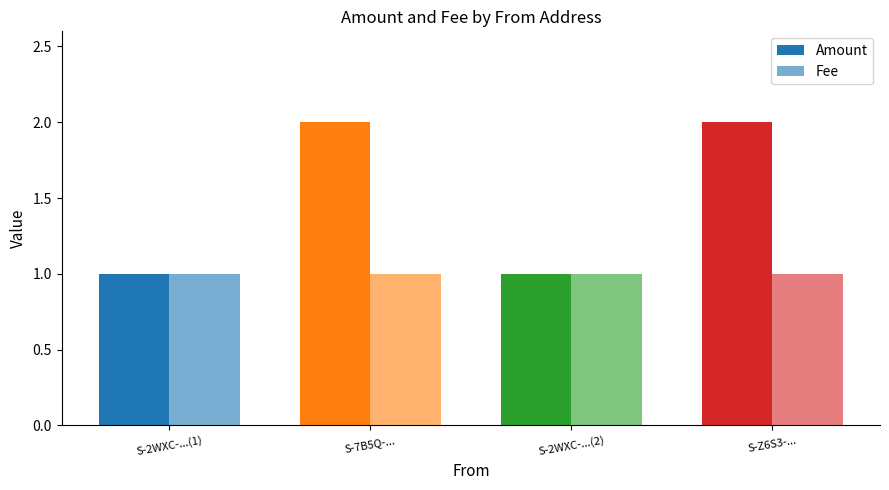

What position from the right is S-2WXC-...(2)?

2